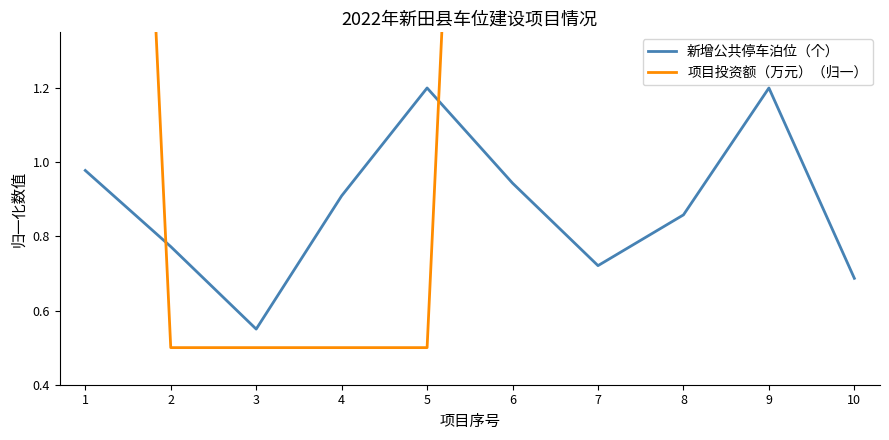

How many times do 新增公共停车泊位（个） and 项目投资额（万元）（归一） cross each other?

2